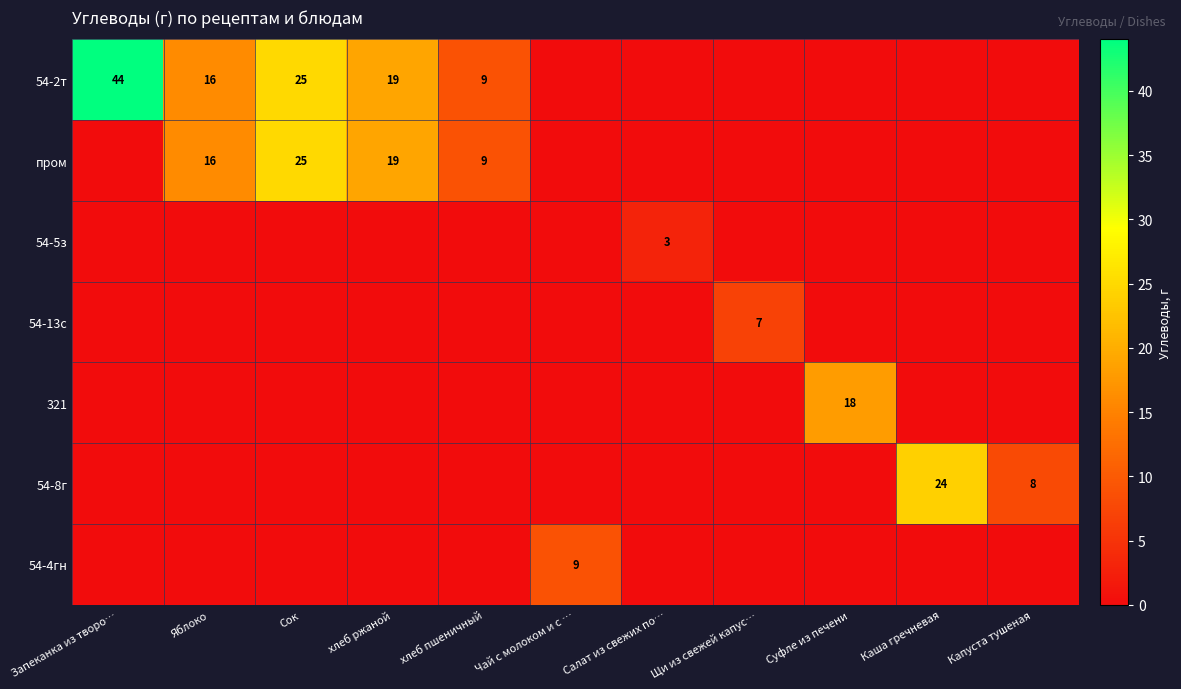

The value of пром at Сок is 25. True or false?

True